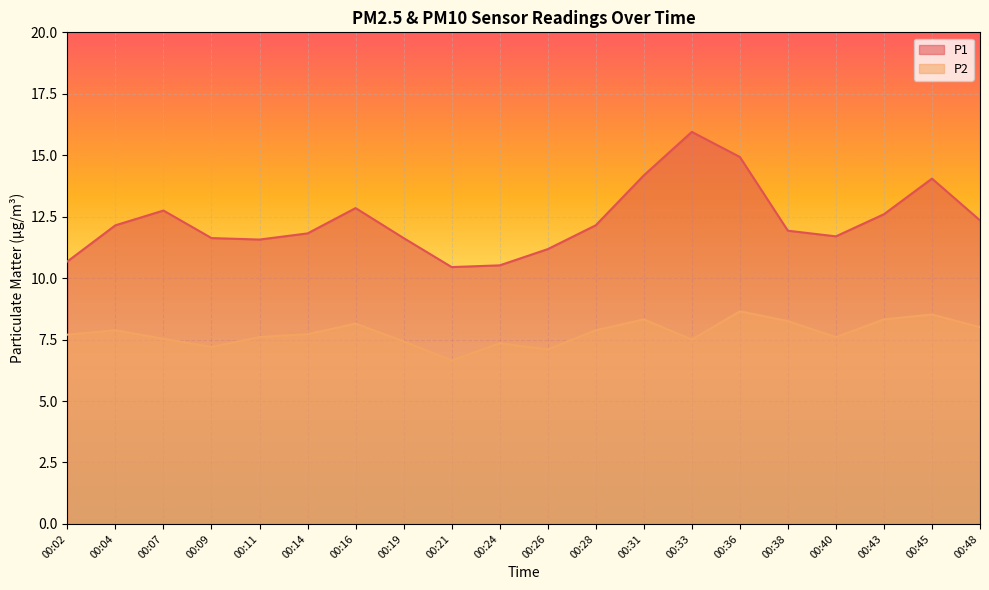

What are all the series names shown in the legend?

P1, P2